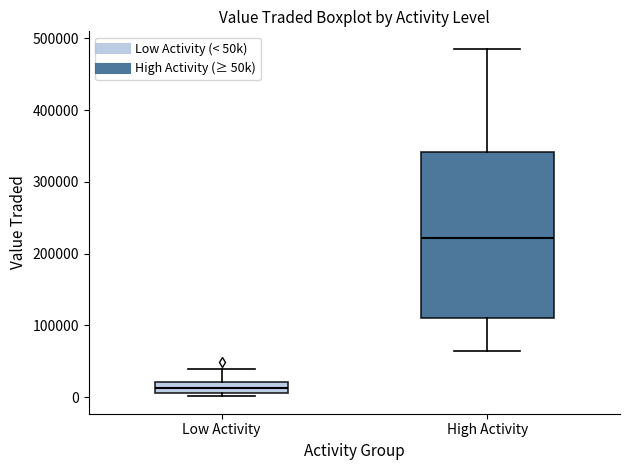

Where is the upper edge of the box for Low Activity on the y-axis? The values are not printed on the chart, so give them approximately, as read against the axis.

20000